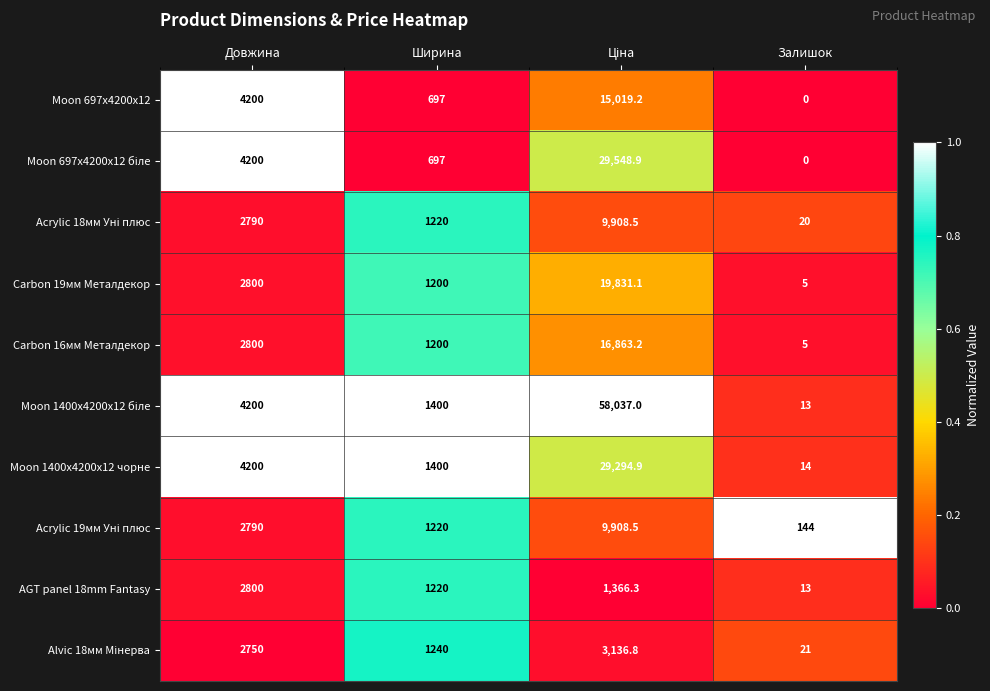

What is the total value across all series at Залишок?

235.0